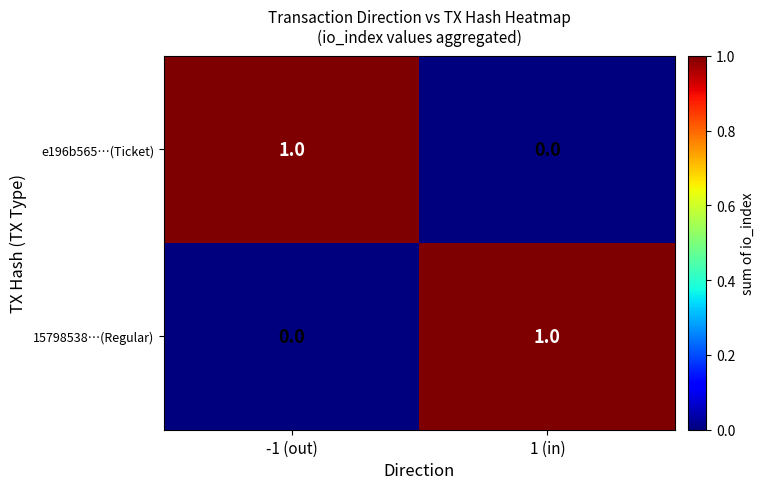

Rank the series at -1 (out) from lowest to highest value.

15798538…(Regular), e196b565…(Ticket)